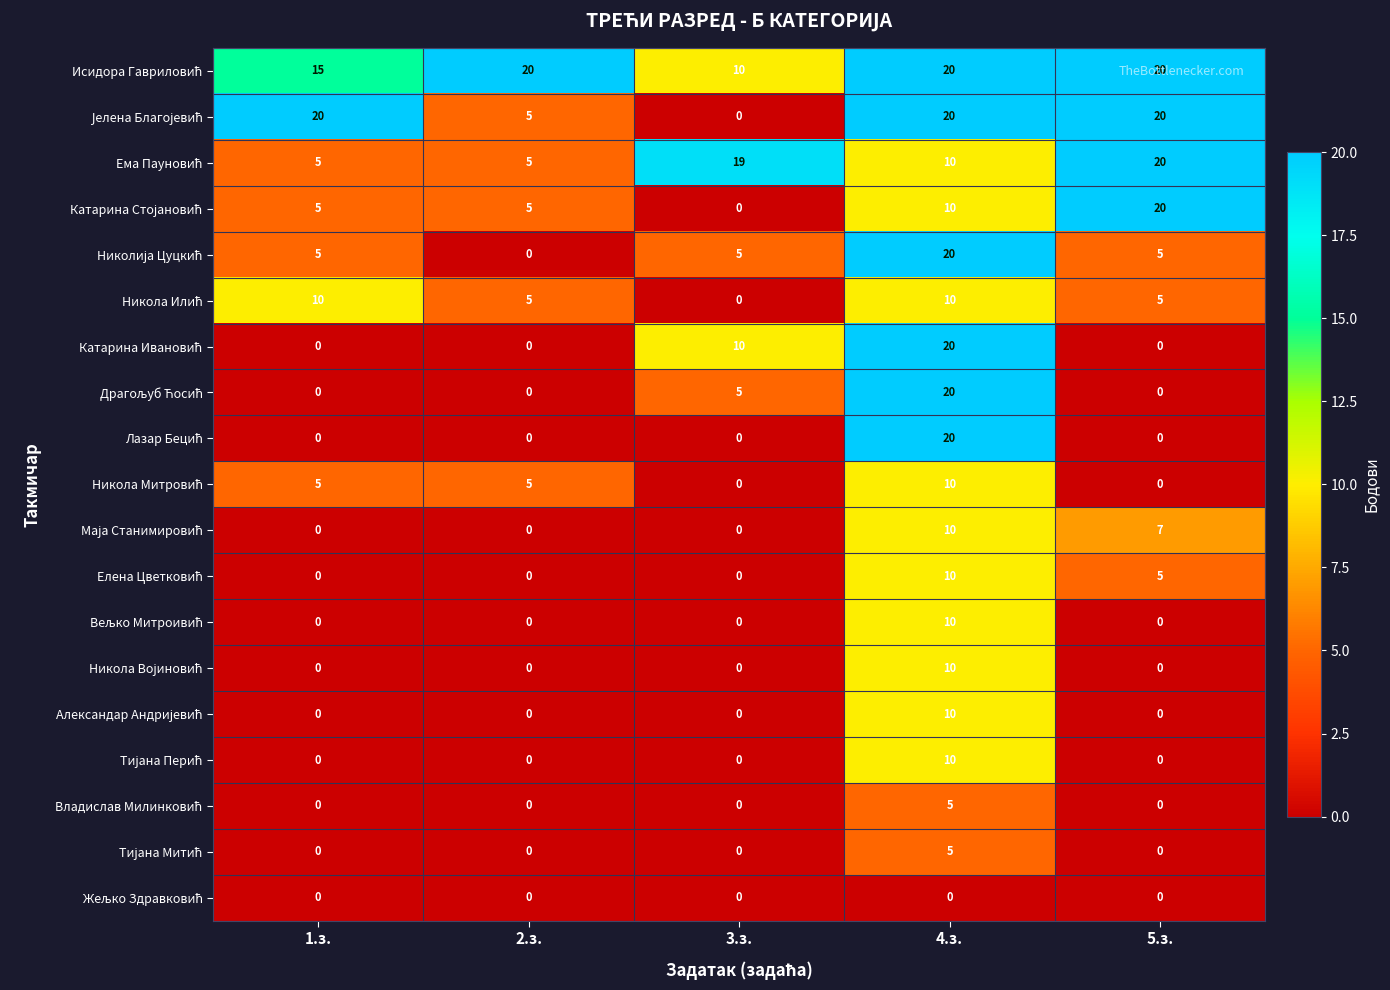

Count the number of data series in this chart.

19